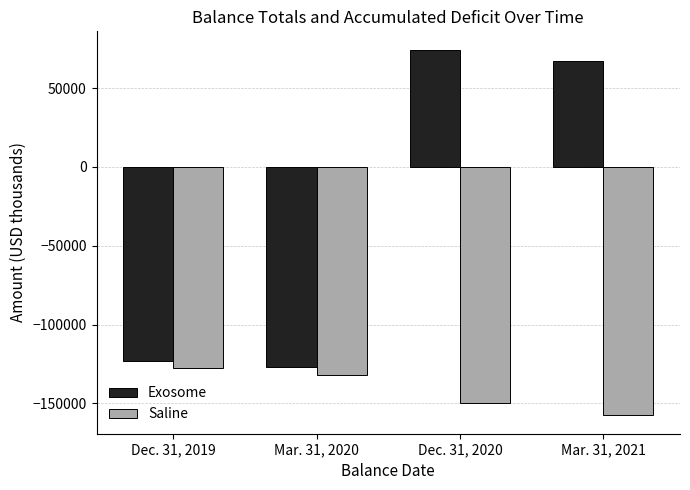

How many values in Exosome are below zero?

2